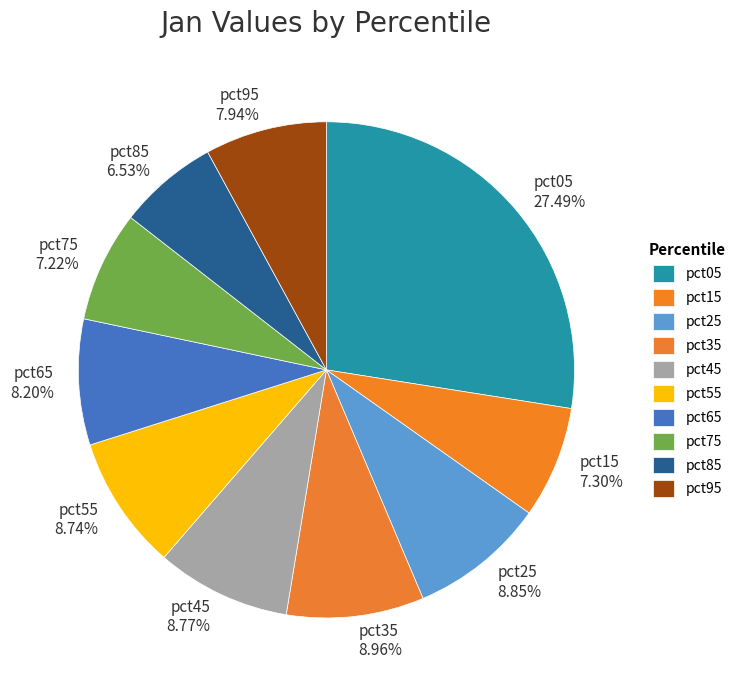

To the nearest percent, what is the difference between the largest and smallest slice percentages?

21%